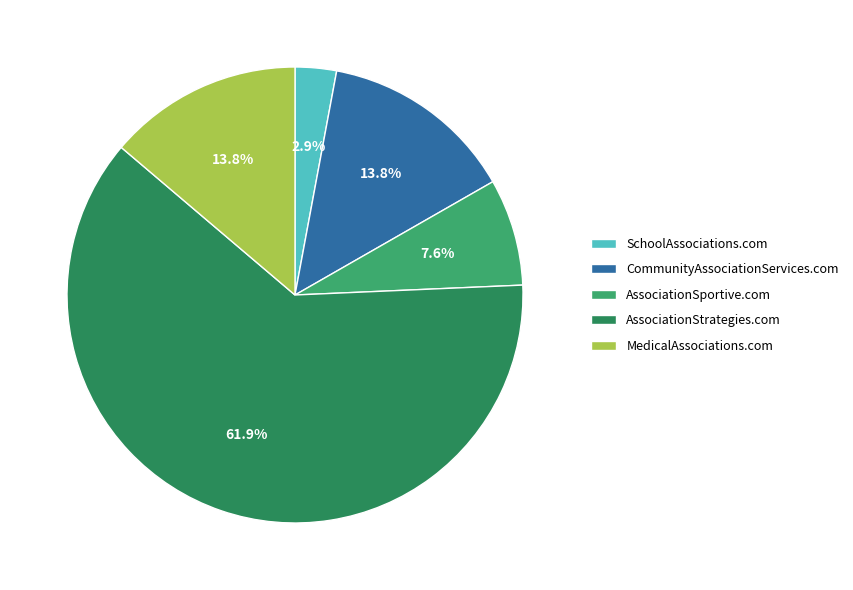

Is it true that SchoolAssociations.com is 3% of the pie?

True